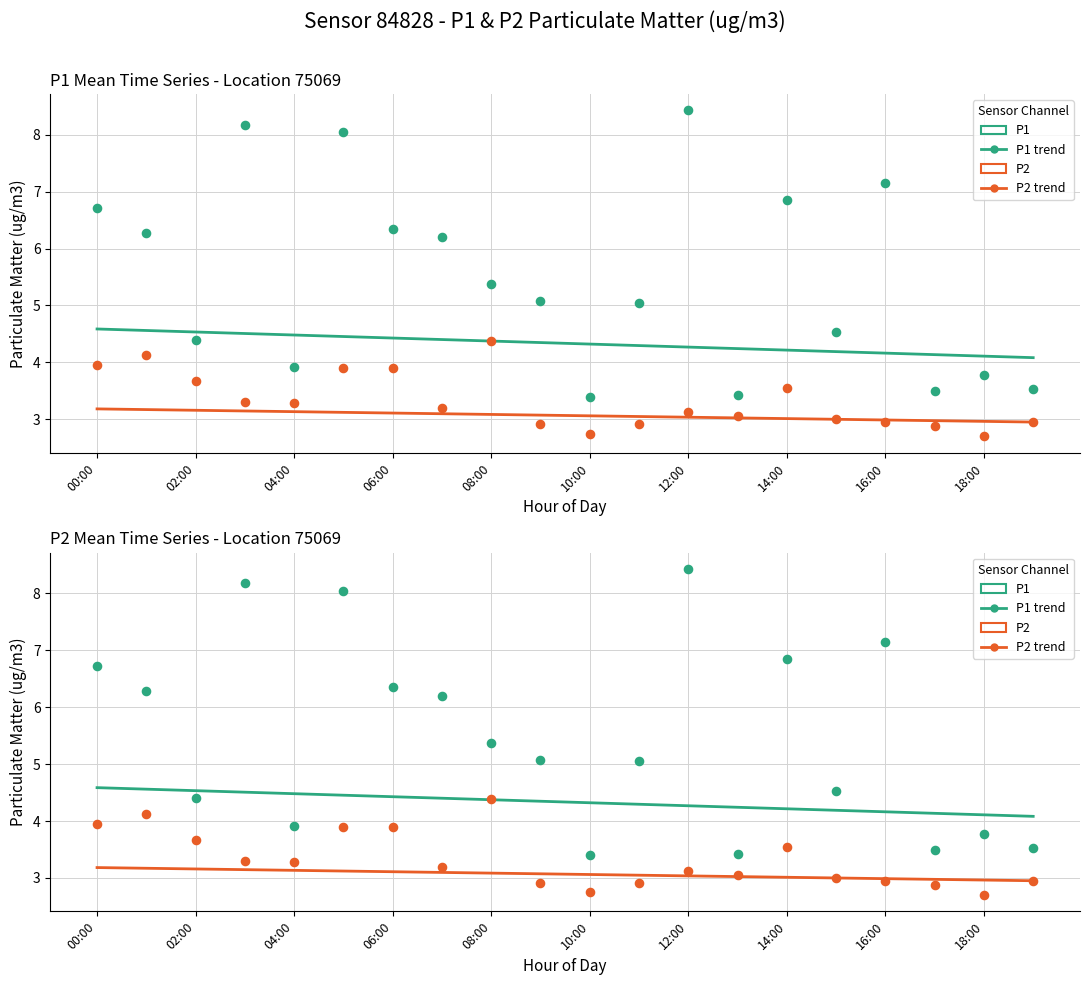

Is the value of P1 trend at 00:00 greater than the value of P2 trend at 14:00?

Yes